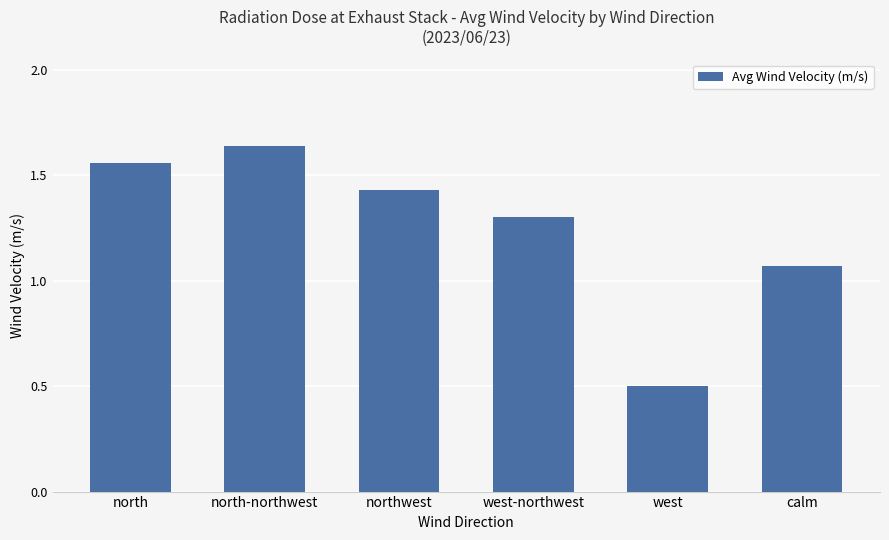

What is the label of the 5th bar from the left?

west